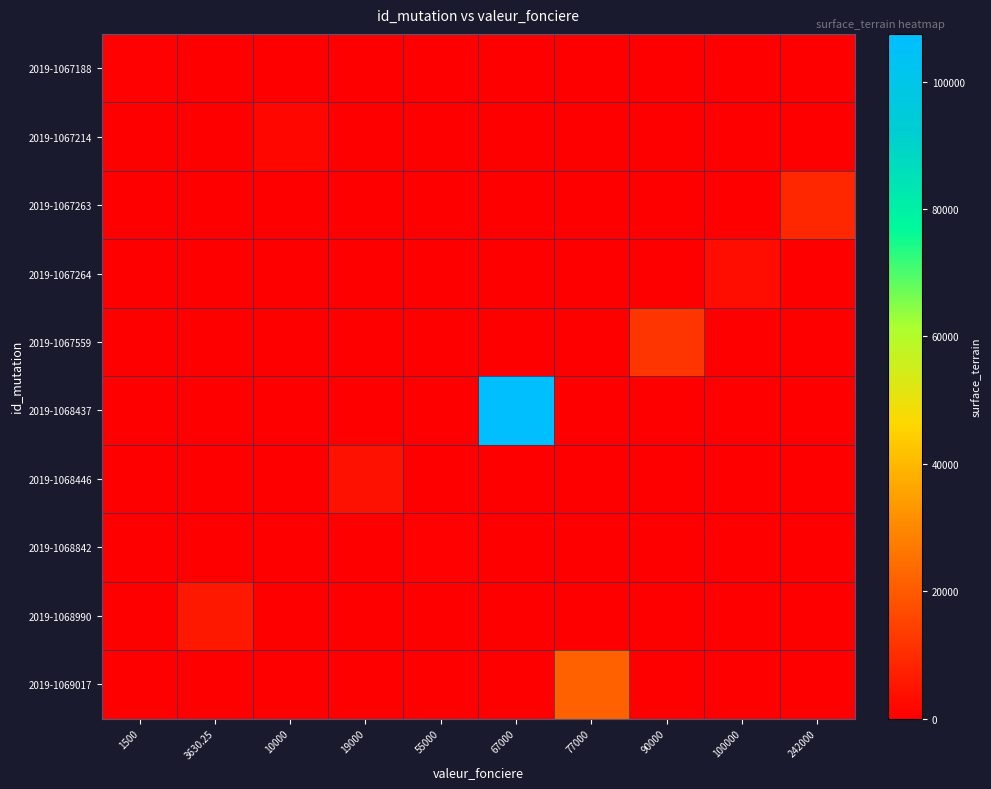

What is the total value across all series at 77000?

21770